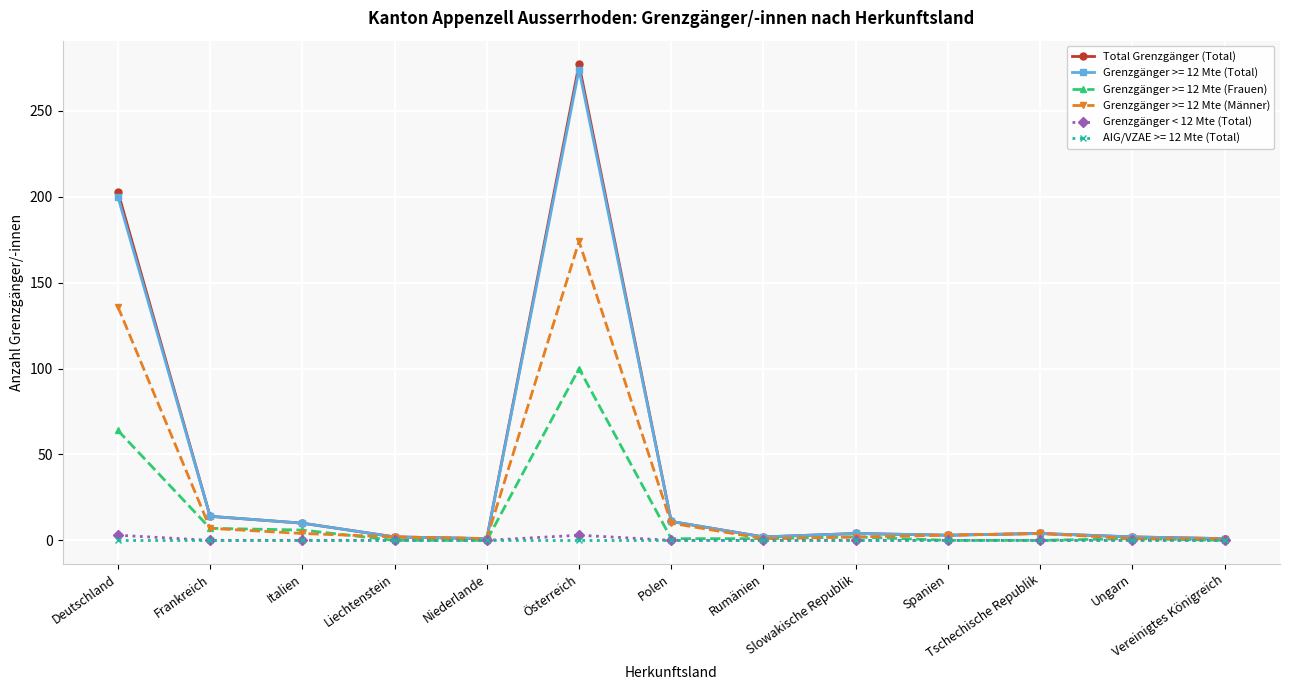

What is the greatest value displayed?

277